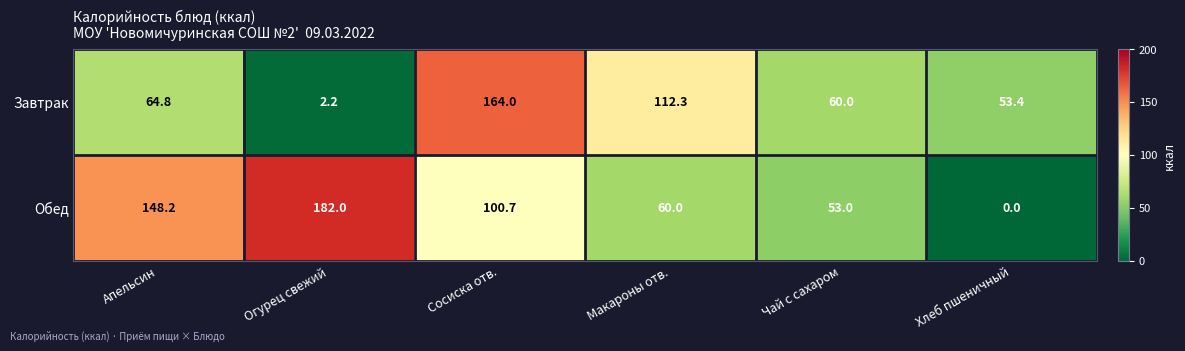

What is the difference between the Завтрак values at Сосиска отв. and Чай с сахаром?

104.0